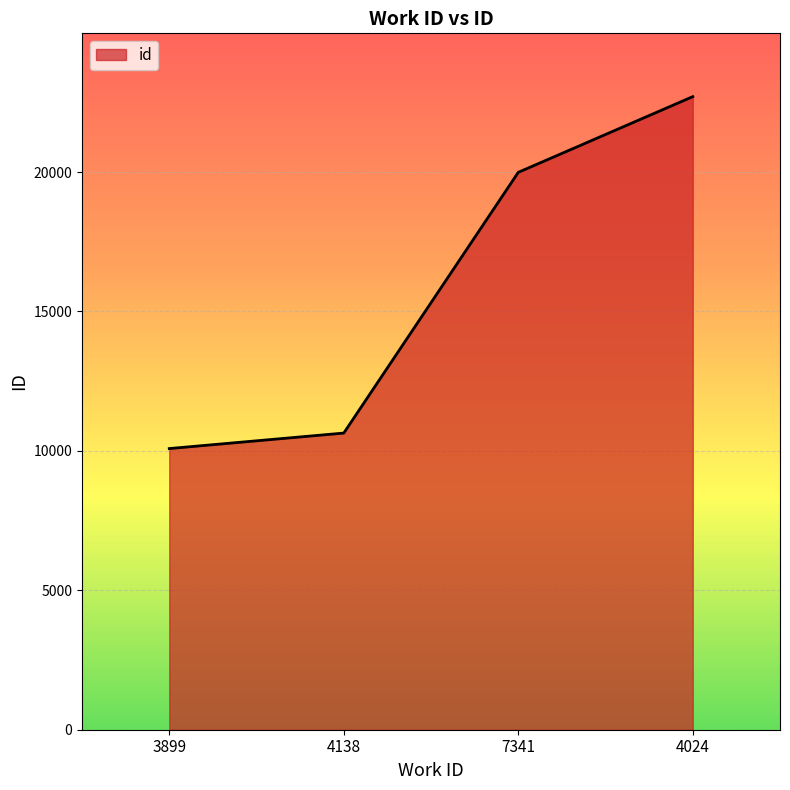

List the labels in order of value, largest first.

4024, 7341, 4138, 3899